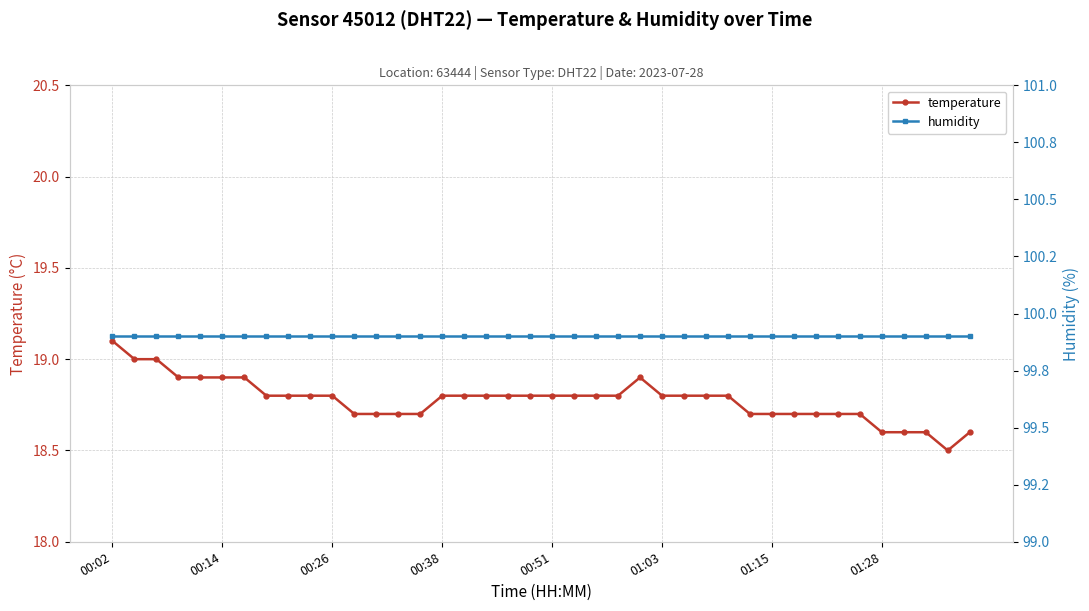

The value of temperature at 01:28 is 11.4. True or false?

False